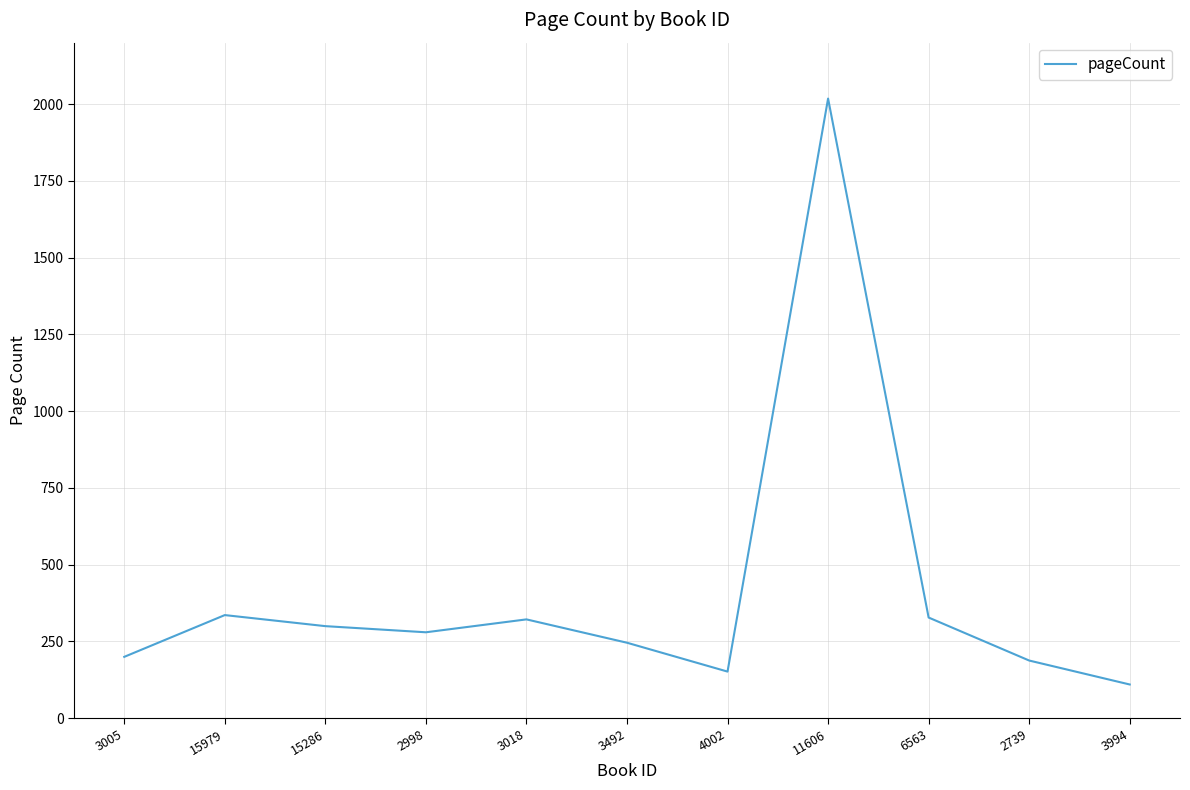

Is it true that the value at 3005 is 108?

False